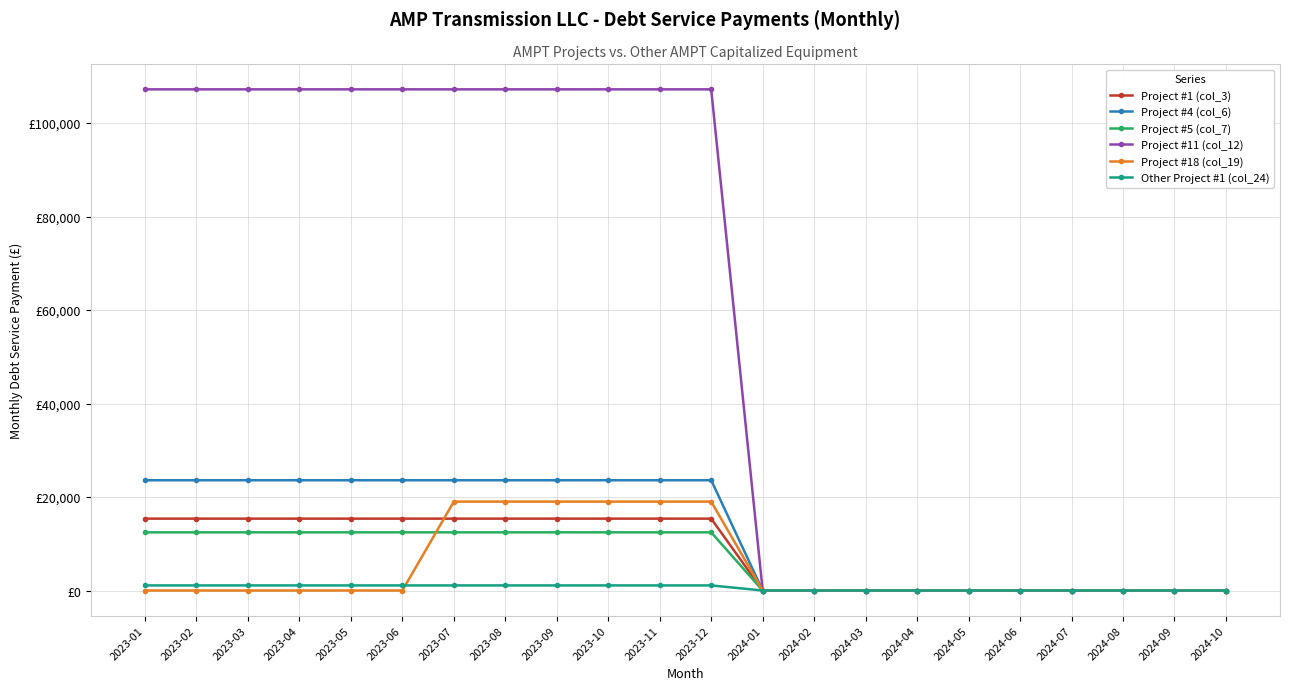

Is the value of Project #18 (col_19) at 2023-03 greater than the value of Other Project #1 (col_24) at 2024-07?

No